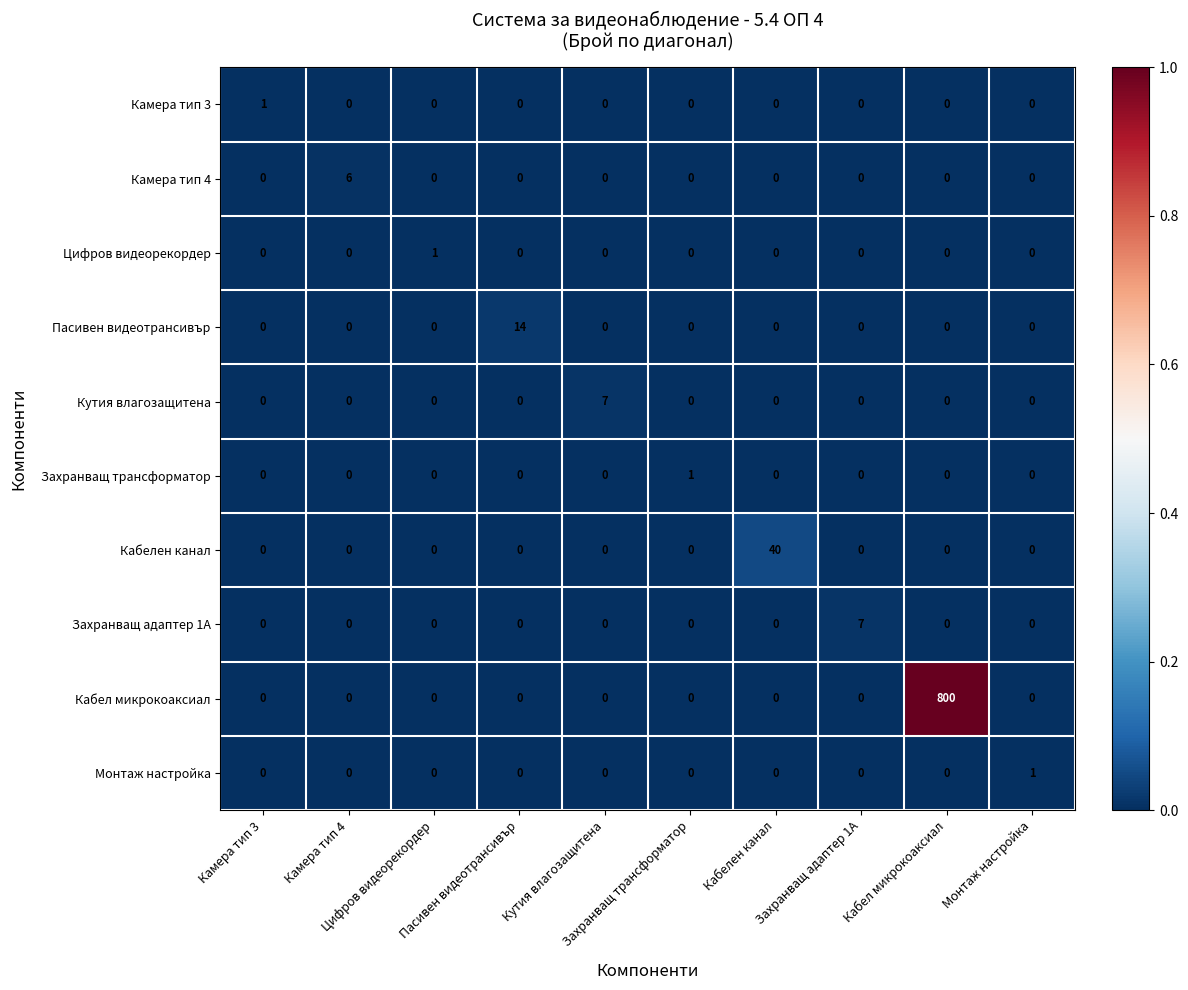

Reading left to right, list all the values displayed in this chart.

Камера тип 3: Камера тип 3=1.0	Камера тип 4=0.0	Цифров видеорекордер=0.0	Пасивен видеотрансивър=0.0	Кутия влагозащитена=0.0	Захранващ трансформатор=0.0	Кабелен канал=0.0	Захранващ адаптер 1А=0.0	Кабел микрокоаксиал=0.0	Монтаж настройка=0.0
Камера тип 4: Камера тип 3=0.0	Камера тип 4=6.0	Цифров видеорекордер=0.0	Пасивен видеотрансивър=0.0	Кутия влагозащитена=0.0	Захранващ трансформатор=0.0	Кабелен канал=0.0	Захранващ адаптер 1А=0.0	Кабел микрокоаксиал=0.0	Монтаж настройка=0.0
Цифров видеорекордер: Камера тип 3=0.0	Камера тип 4=0.0	Цифров видеорекордер=1.0	Пасивен видеотрансивър=0.0	Кутия влагозащитена=0.0	Захранващ трансформатор=0.0	Кабелен канал=0.0	Захранващ адаптер 1А=0.0	Кабел микрокоаксиал=0.0	Монтаж настройка=0.0
Пасивен видеотрансивър: Камера тип 3=0.0	Камера тип 4=0.0	Цифров видеорекордер=0.0	Пасивен видеотрансивър=14.0	Кутия влагозащитена=0.0	Захранващ трансформатор=0.0	Кабелен канал=0.0	Захранващ адаптер 1А=0.0	Кабел микрокоаксиал=0.0	Монтаж настройка=0.0
Кутия влагозащитена: Камера тип 3=0.0	Камера тип 4=0.0	Цифров видеорекордер=0.0	Пасивен видеотрансивър=0.0	Кутия влагозащитена=7.0	Захранващ трансформатор=0.0	Кабелен канал=0.0	Захранващ адаптер 1А=0.0	Кабел микрокоаксиал=0.0	Монтаж настройка=0.0
Захранващ трансформатор: Камера тип 3=0.0	Камера тип 4=0.0	Цифров видеорекордер=0.0	Пасивен видеотрансивър=0.0	Кутия влагозащитена=0.0	Захранващ трансформатор=1.0	Кабелен канал=0.0	Захранващ адаптер 1А=0.0	Кабел микрокоаксиал=0.0	Монтаж настройка=0.0
Кабелен канал: Камера тип 3=0.0	Камера тип 4=0.0	Цифров видеорекордер=0.0	Пасивен видеотрансивър=0.0	Кутия влагозащитена=0.0	Захранващ трансформатор=0.0	Кабелен канал=40.0	Захранващ адаптер 1А=0.0	Кабел микрокоаксиал=0.0	Монтаж настройка=0.0
Захранващ адаптер 1А: Камера тип 3=0.0	Камера тип 4=0.0	Цифров видеорекордер=0.0	Пасивен видеотрансивър=0.0	Кутия влагозащитена=0.0	Захранващ трансформатор=0.0	Кабелен канал=0.0	Захранващ адаптер 1А=7.0	Кабел микрокоаксиал=0.0	Монтаж настройка=0.0
Кабел микрокоаксиал: Камера тип 3=0.0	Камера тип 4=0.0	Цифров видеорекордер=0.0	Пасивен видеотрансивър=0.0	Кутия влагозащитена=0.0	Захранващ трансформатор=0.0	Кабелен канал=0.0	Захранващ адаптер 1А=0.0	Кабел микрокоаксиал=800.0	Монтаж настройка=0.0
Монтаж настройка: Камера тип 3=0.0	Камера тип 4=0.0	Цифров видеорекордер=0.0	Пасивен видеотрансивър=0.0	Кутия влагозащитена=0.0	Захранващ трансформатор=0.0	Кабелен канал=0.0	Захранващ адаптер 1А=0.0	Кабел микрокоаксиал=0.0	Монтаж настройка=1.0